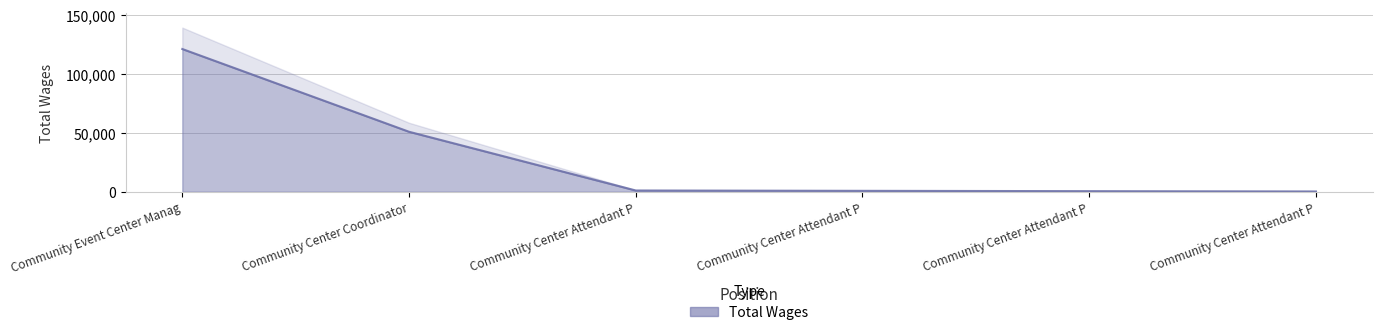

What is the greatest value displayed?

121036